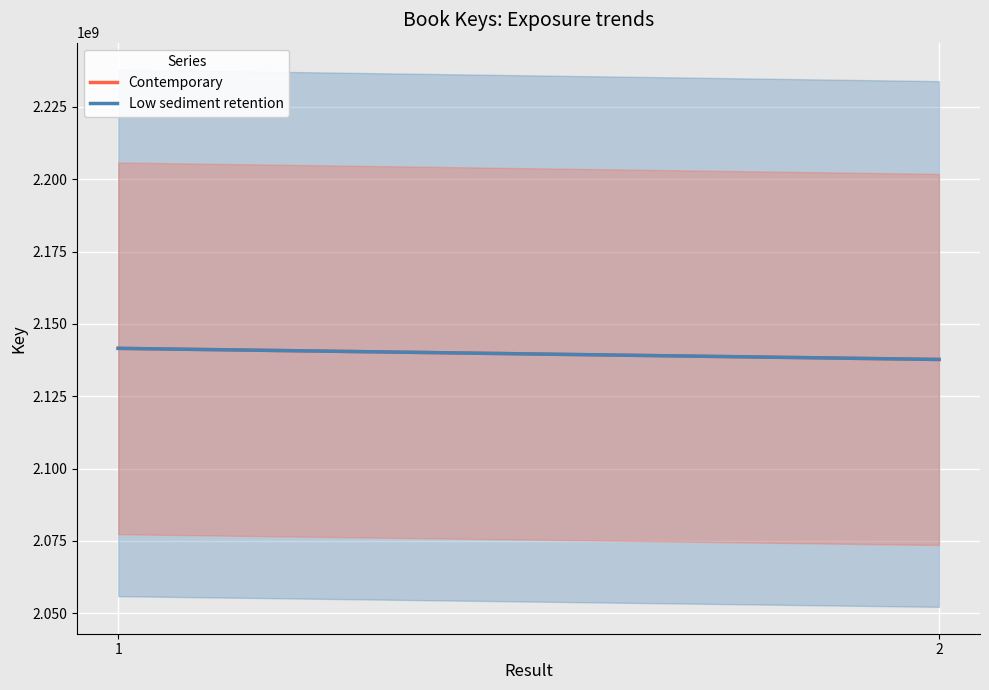

What is the value of the Contemporary point at the 2nd from the left?

2137686377